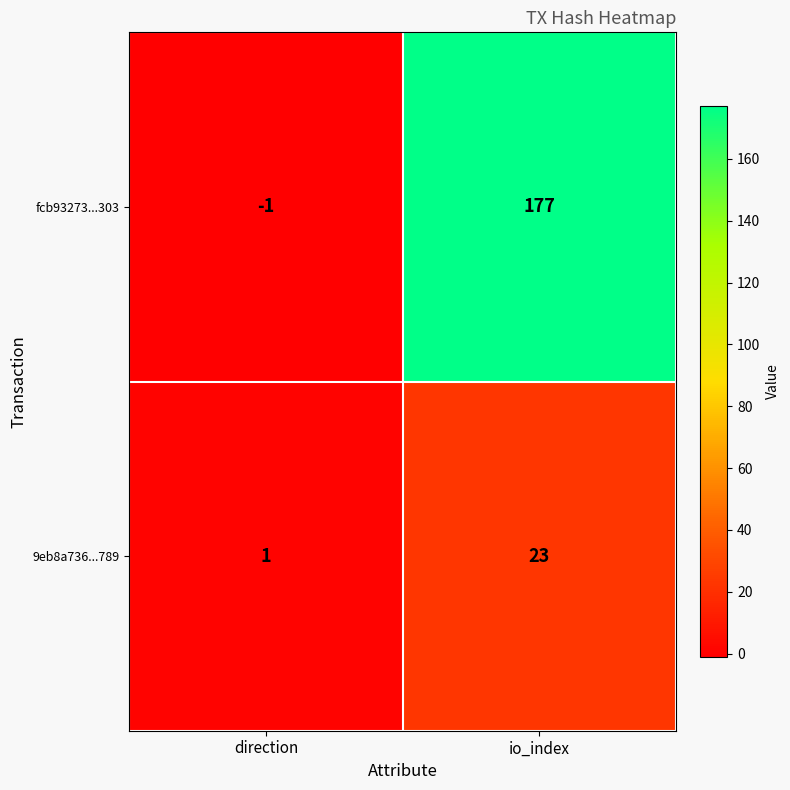

Which series has the largest range (max minus min)?

fcb93273...303